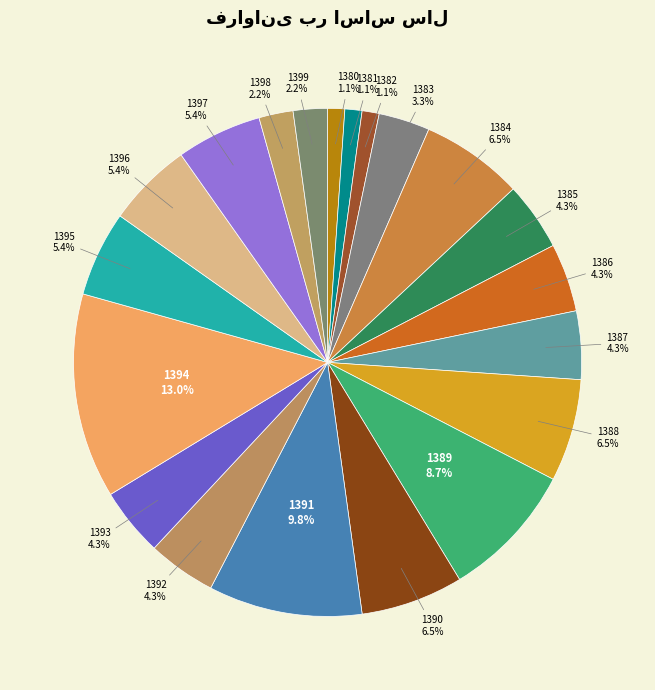

Count the number of slices in the pie.

20